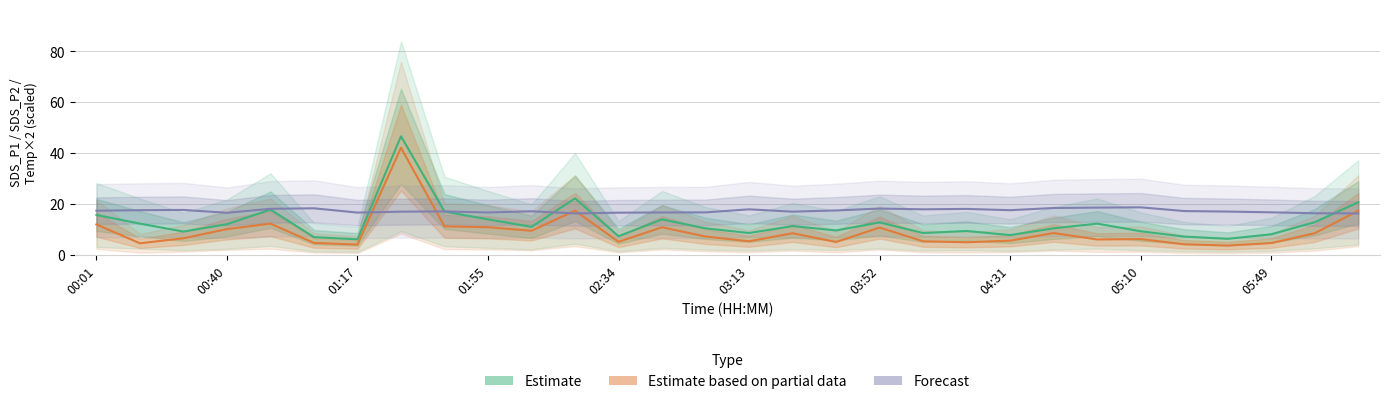

What value does the Estimate (SDS_P1) series have at 25?

7.2